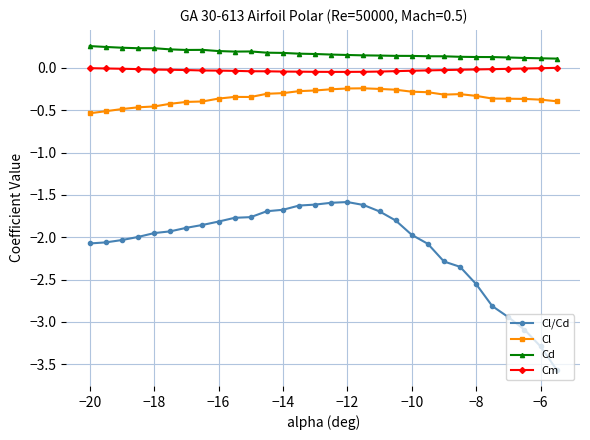

What is the smallest value displayed?

-3.6